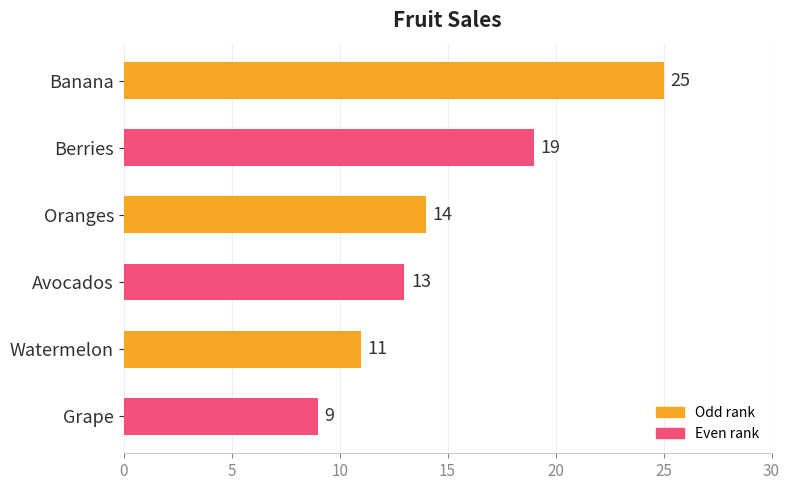

Count the number of categories in the chart.

6